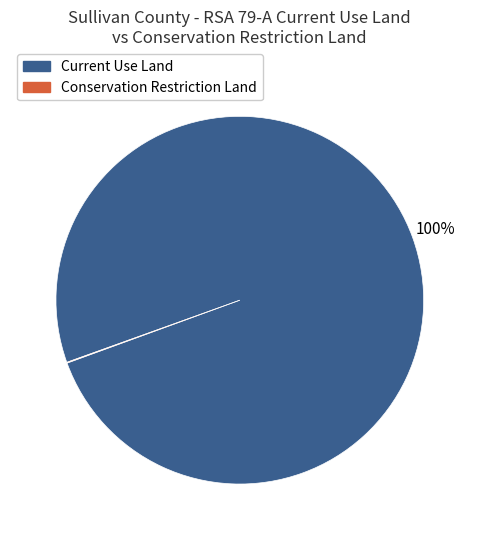

To the nearest percent, what is the difference between the largest and smallest slice percentages?

100%